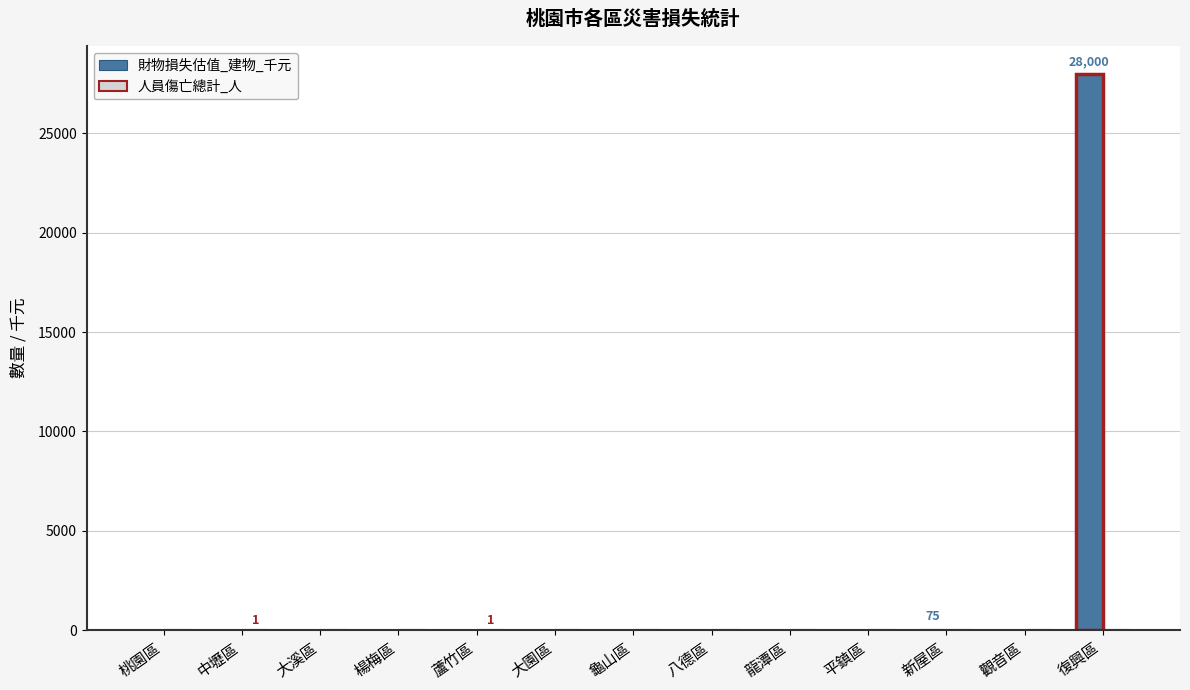

What is the highest value of the 財物損失估值_建物_千元 series?

28000